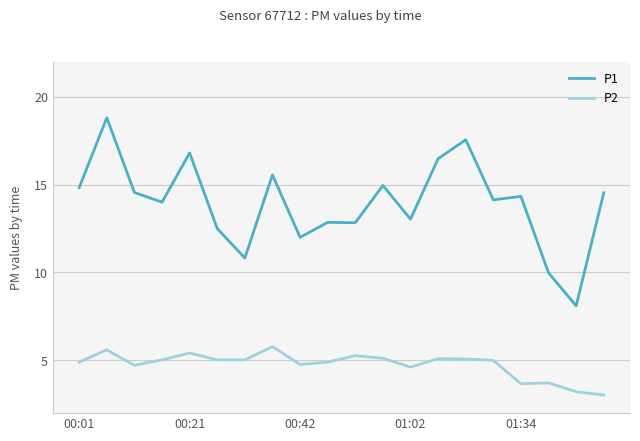

Which series has the largest range (max minus min)?

P1